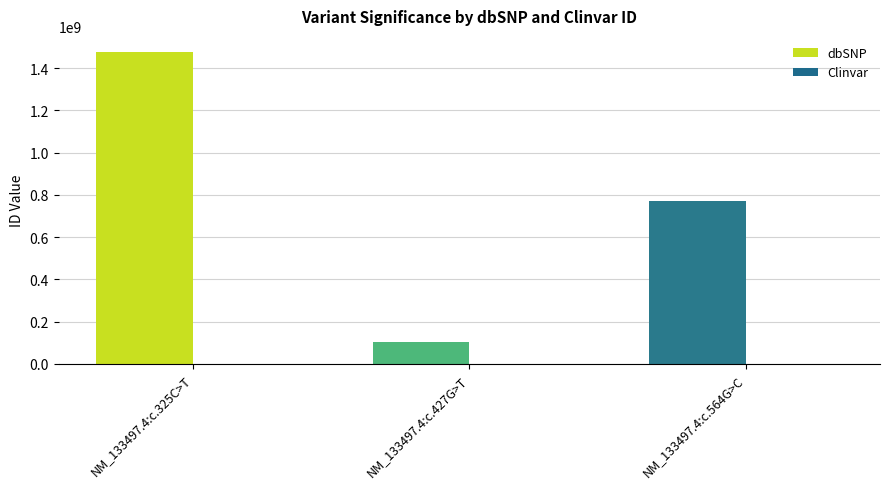

What is the highest value of the dbSNP series?

1478587308